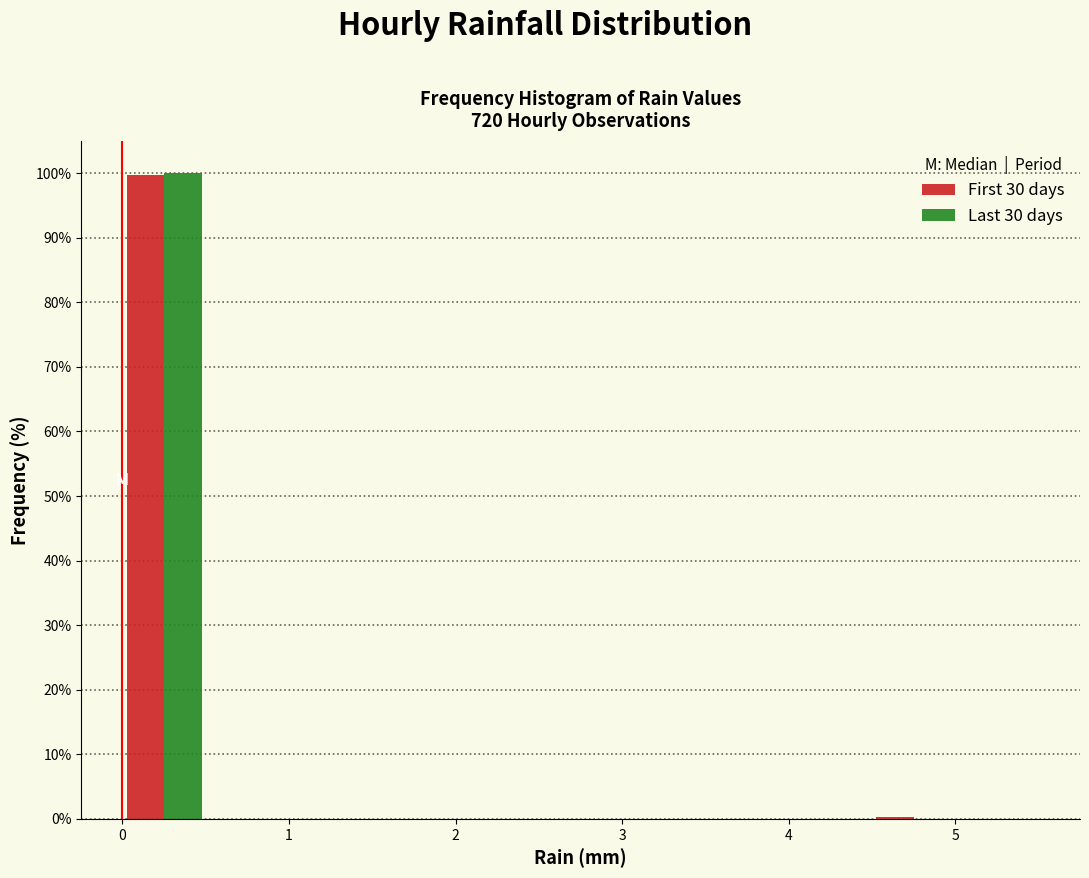

Reading left to right, list every range on the x-axis with the height of the bar of each series over it. The values are not printed on the chart, so give them approximately, as read against the axis.

0.0 to 0.5: First 30 days=100	Last 30 days=100
0.5 to 1.0: First 30 days=0	Last 30 days=0
1.0 to 1.5: First 30 days=0	Last 30 days=0
1.5 to 2.0: First 30 days=0	Last 30 days=0
2.0 to 2.5: First 30 days=0	Last 30 days=0
2.5 to 3.0: First 30 days=0	Last 30 days=0
3.0 to 3.5: First 30 days=0	Last 30 days=0
3.5 to 4.0: First 30 days=0	Last 30 days=0
4.0 to 4.5: First 30 days=0	Last 30 days=0
4.5 to 5.0: First 30 days=under 1	Last 30 days=0
5.0 to 5.5: First 30 days=0	Last 30 days=0